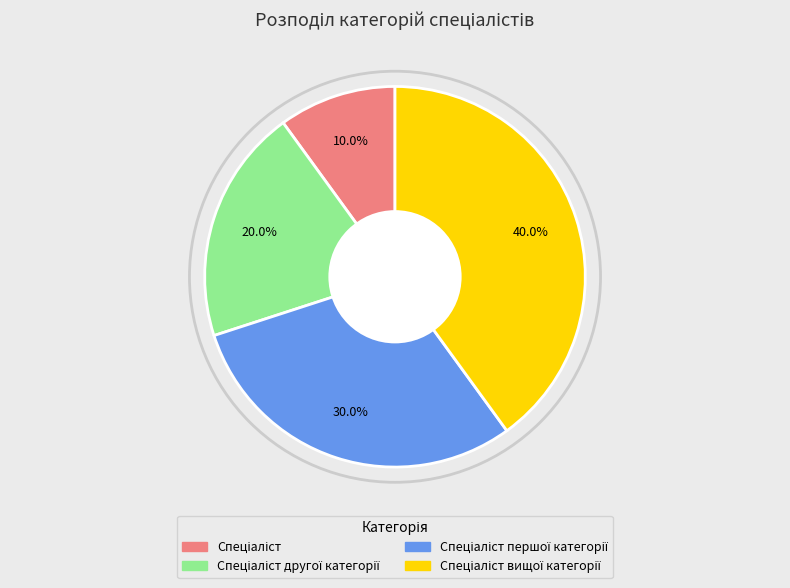

How many slices are in this pie chart?

4